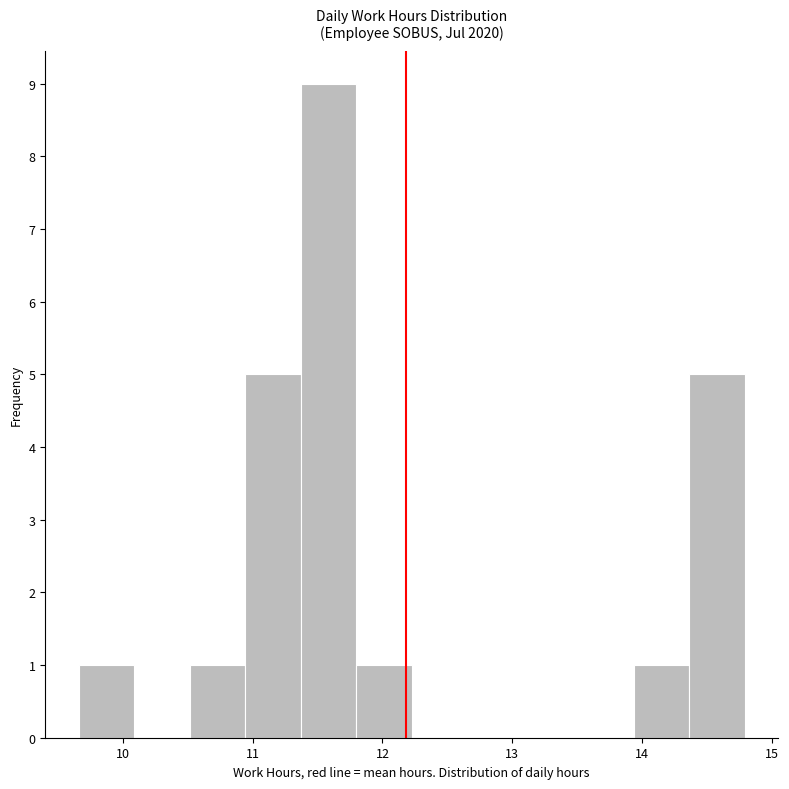

Over which range of the x-axis is the bar tallest?

11.4 to 11.8